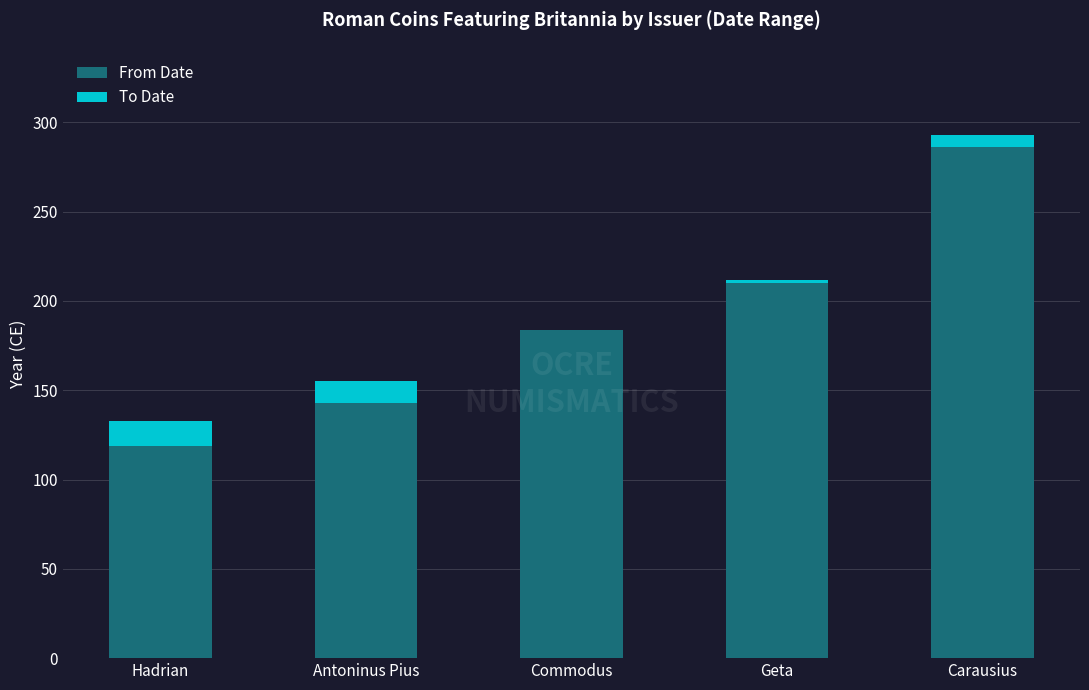

At which category is the sum across all series the highest?

Carausius